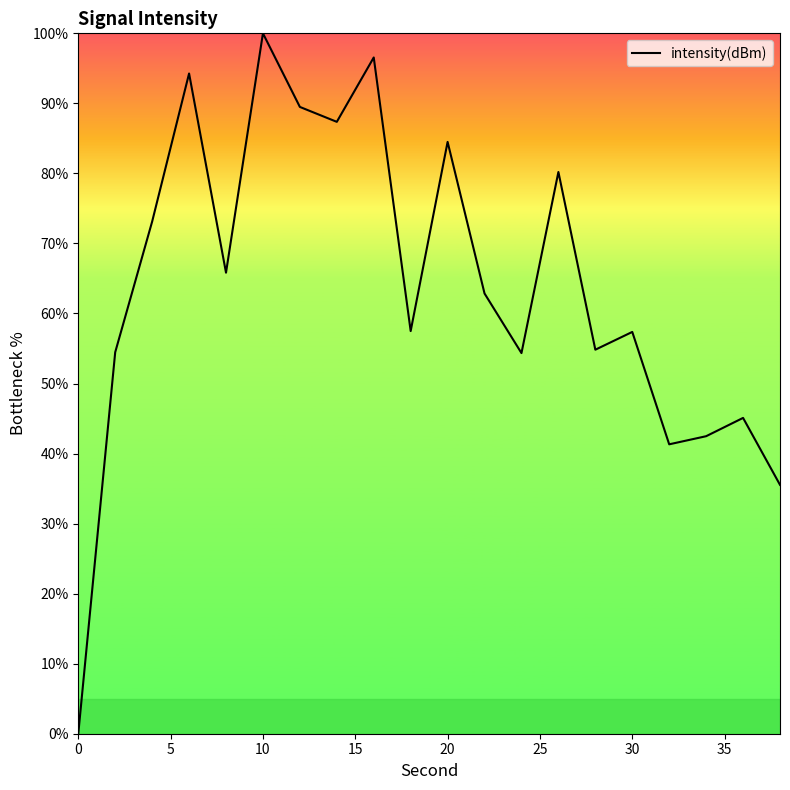

How many values are below 62?

10